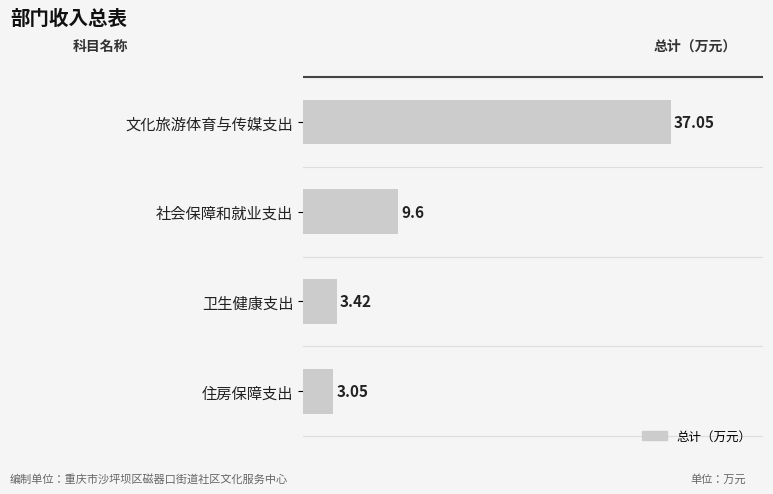

List the labels in order of value, largest first.

文化旅游体育与传媒支出, 社会保障和就业支出, 卫生健康支出, 住房保障支出